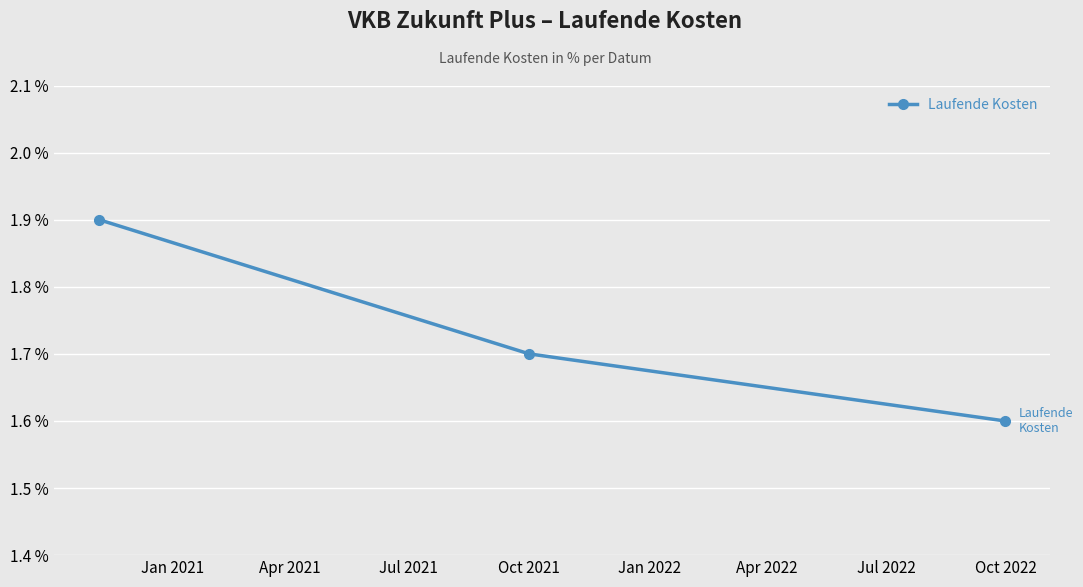

Reading right to left, extract all data points from this chart.

1.6	1.7	1.9